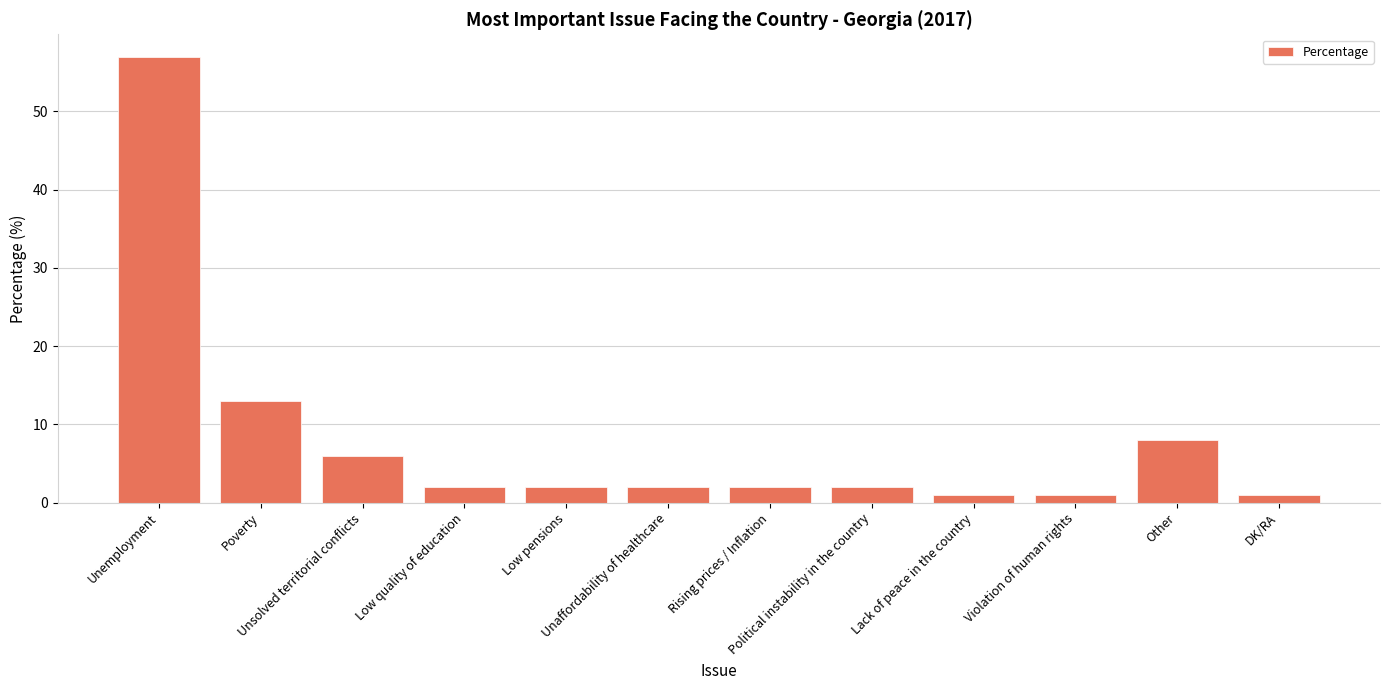

What is the label of the 6th bar from the right?

Rising prices / Inflation